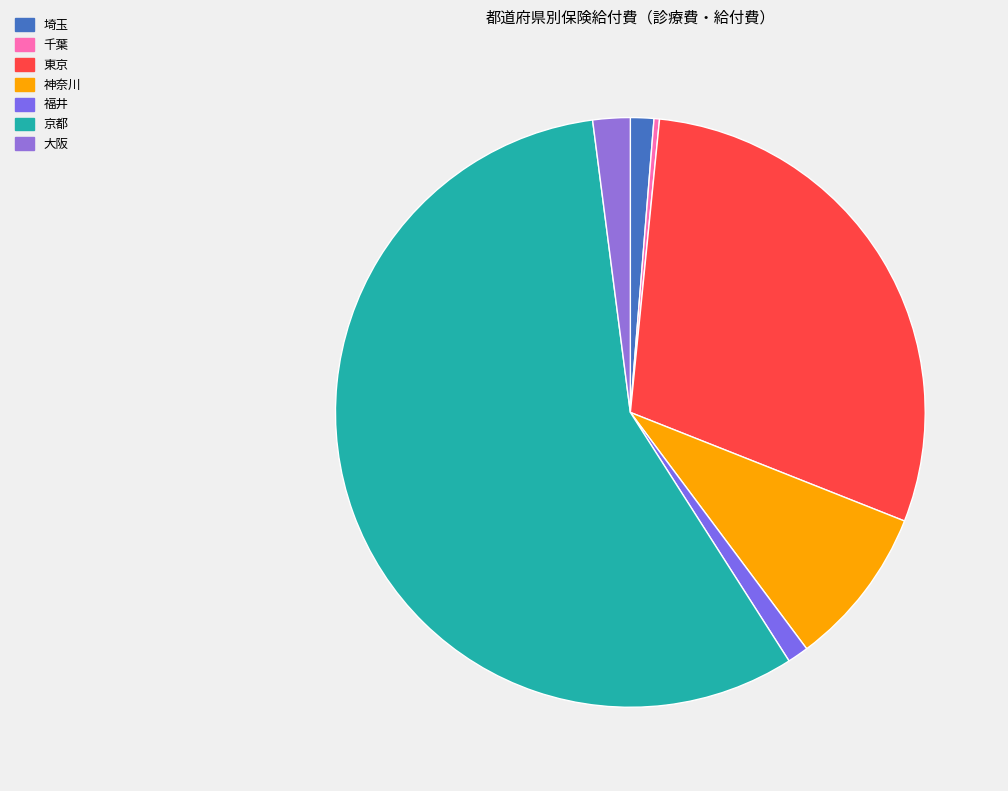

The 神奈川 slice represents 9% of the pie. True or false?

True